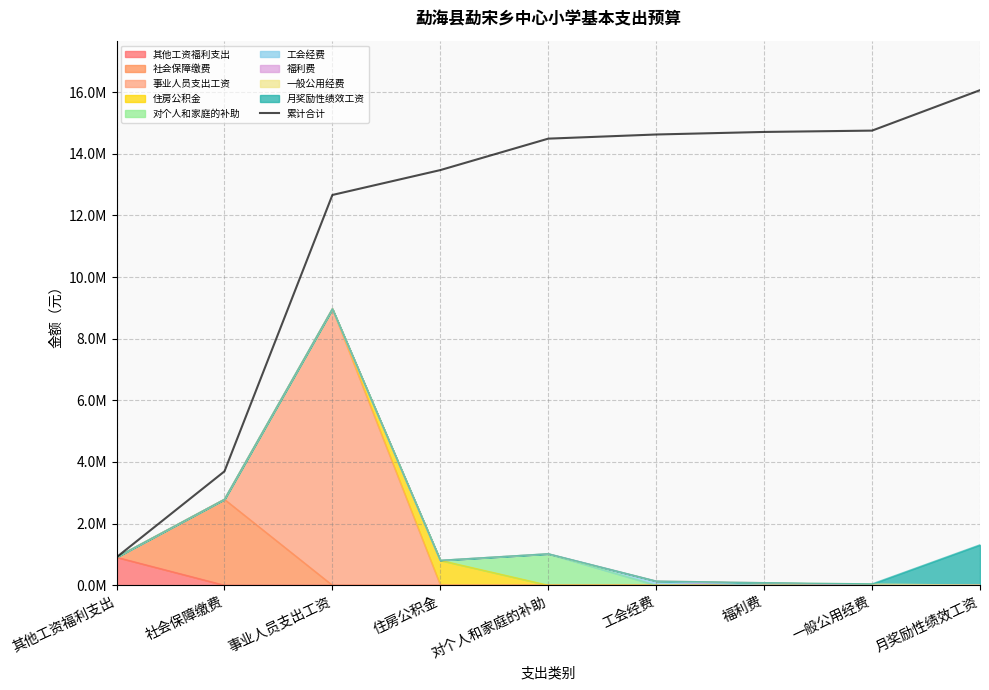

The chart shows a value of 22335865.4 at 一般公用经费. True or false?

False